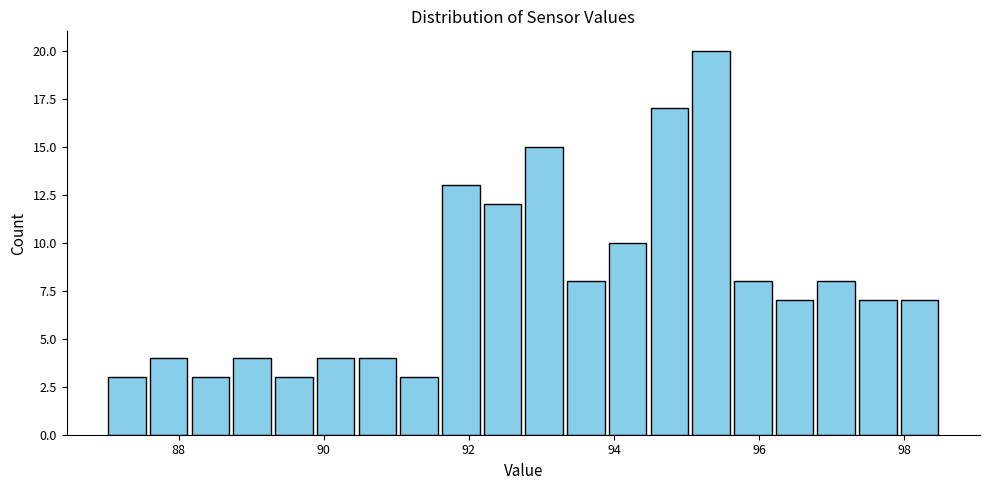

Around what value on the x-axis is the tallest bar? Give the approximate position of its centre, as read against the axis.

95.4